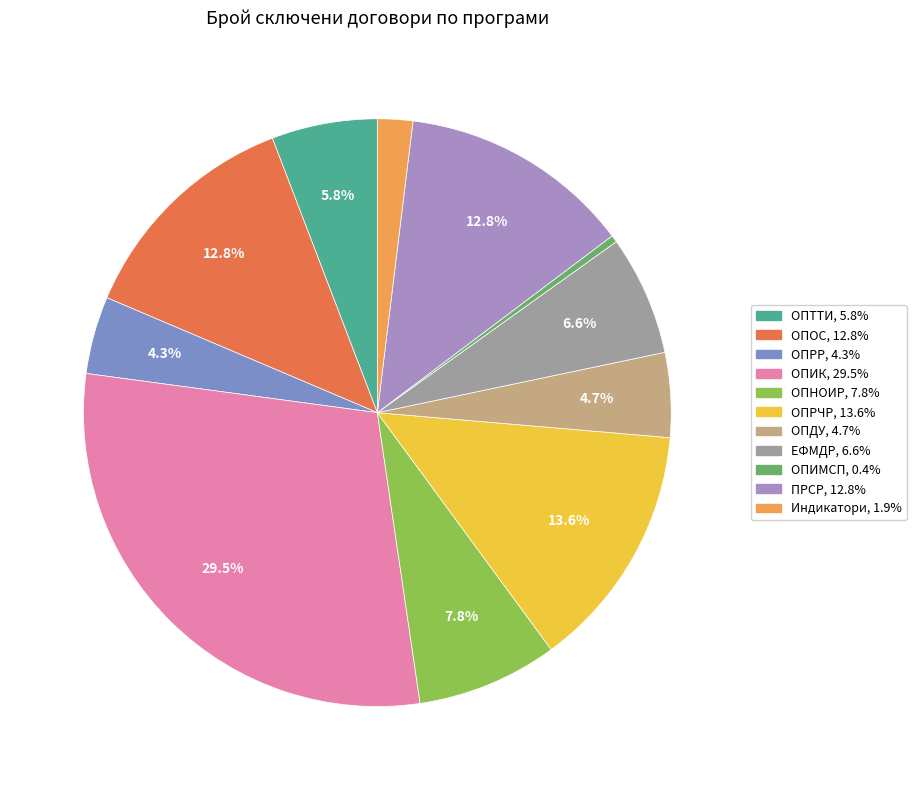

Which slice is the largest?

ОПИК